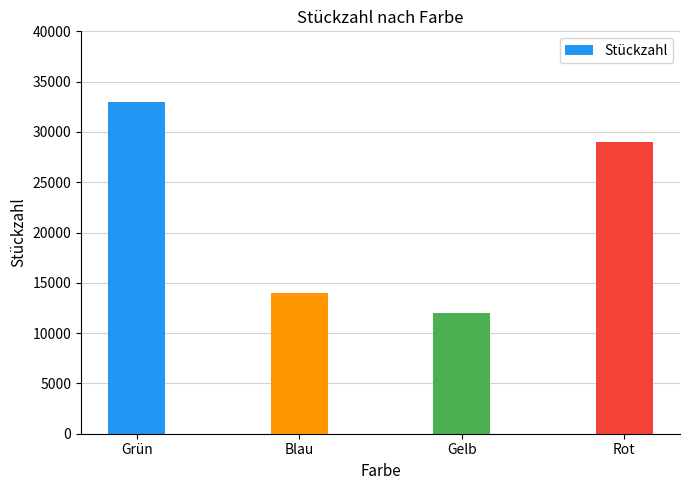

List the labels in order of value, smallest first.

Gelb, Blau, Rot, Grün